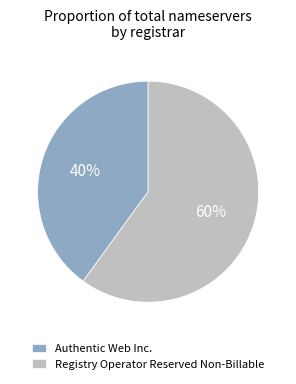

To the nearest percent, what is the combined percentage of Authentic Web Inc. and Registry Operator Reserved Non-Billable?

100%